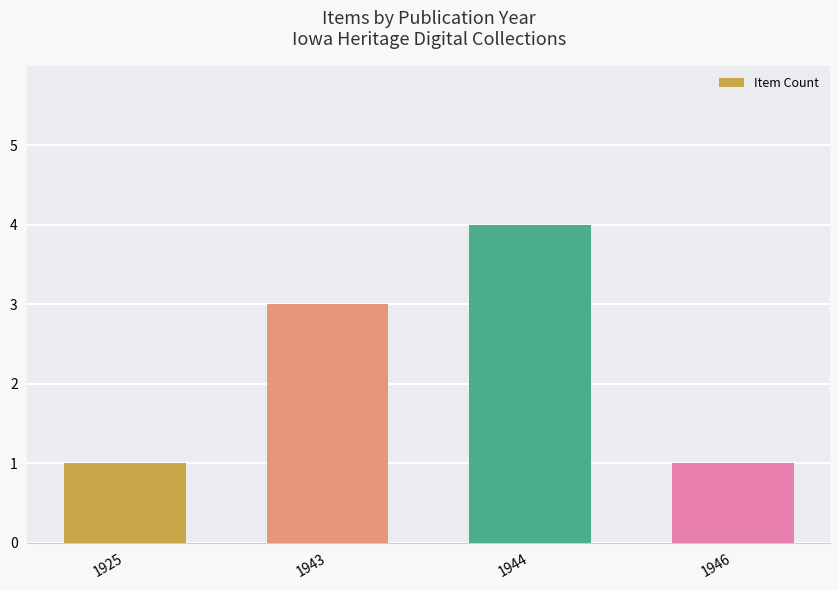

Which has a higher value, 1944 or 1946?

1944